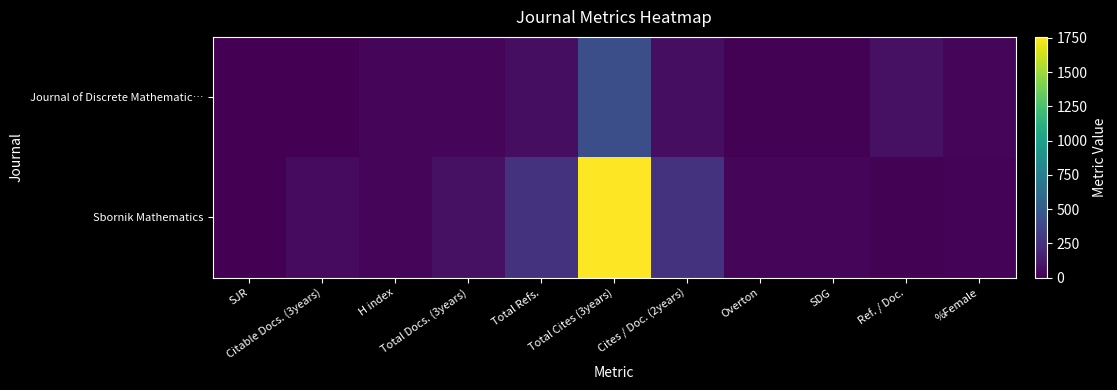

Which series has the largest range (max minus min)?

Sbornik Mathematics